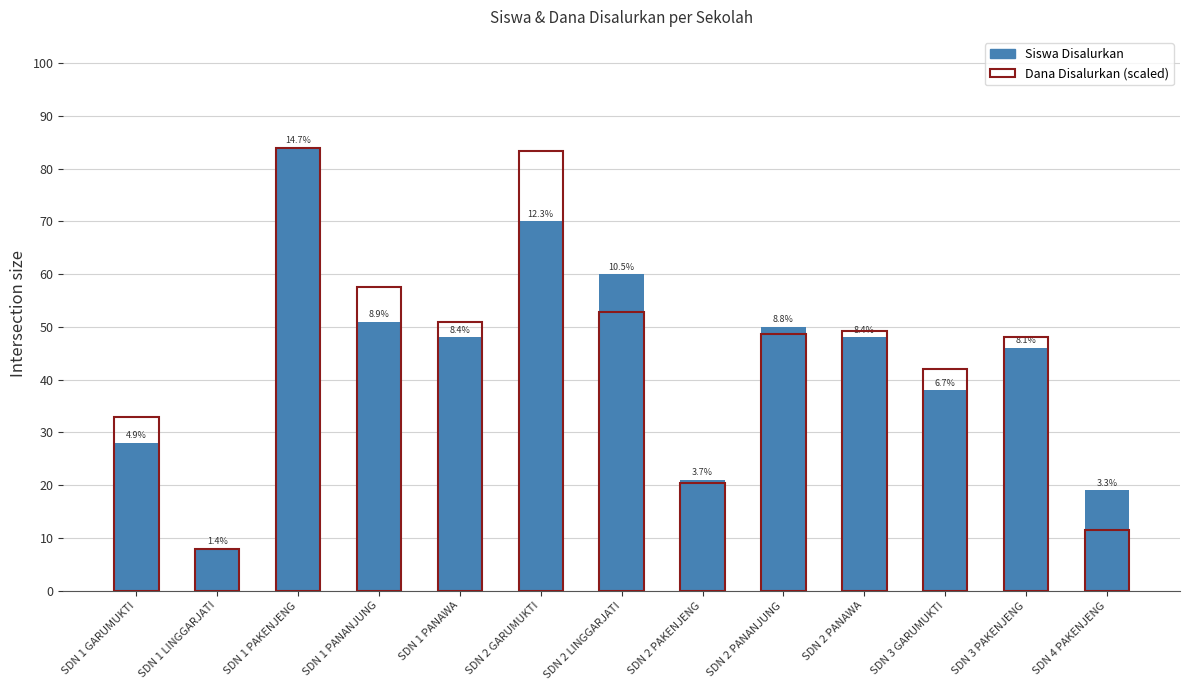

At which label does Dana Disalurkan (scaled) reach its peak?

SDN 1 PAKENJENG